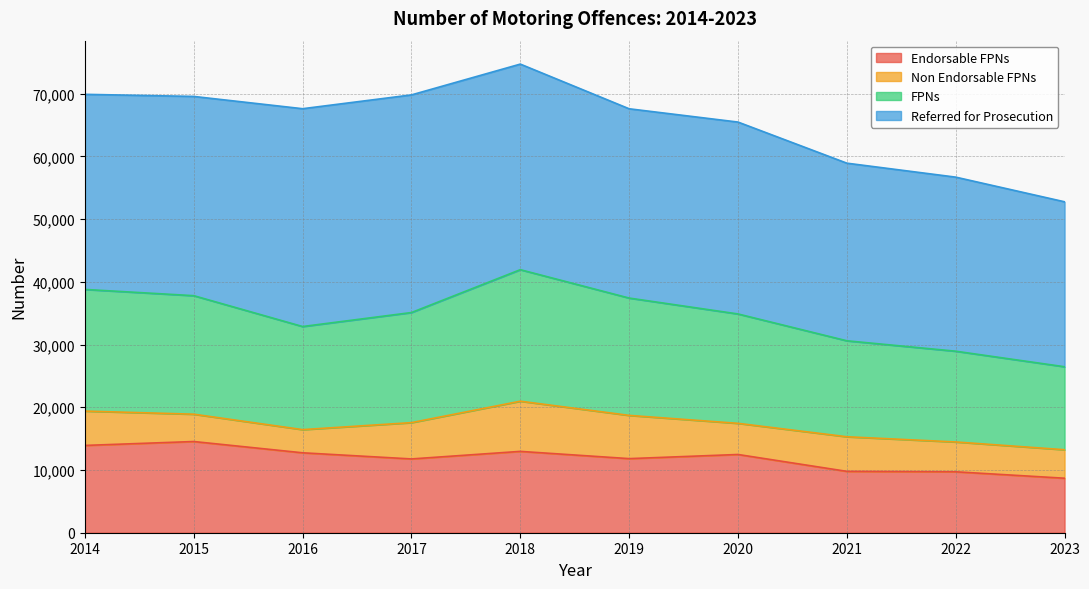

Is the value of Endorsable FPNs at 2023 greater than the value of FPNs at 2021?

No